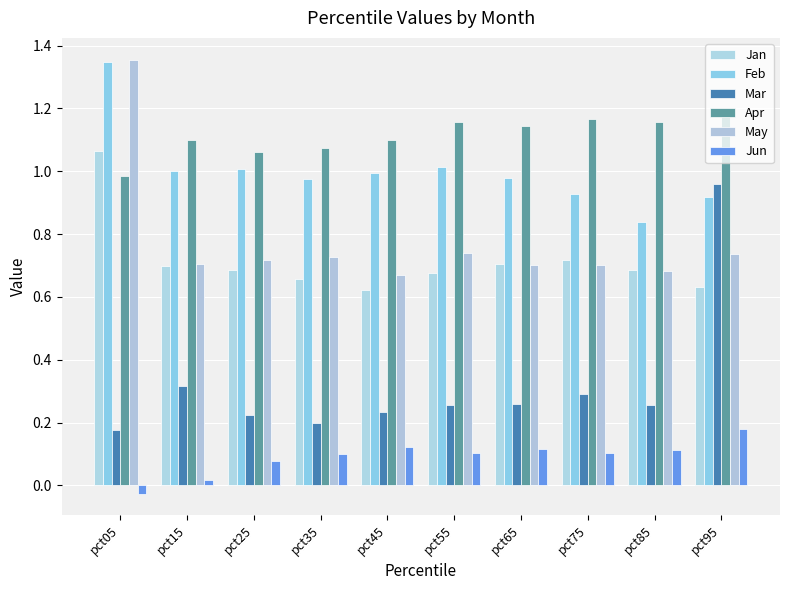

Which category has the lowest value across all series?

pct05